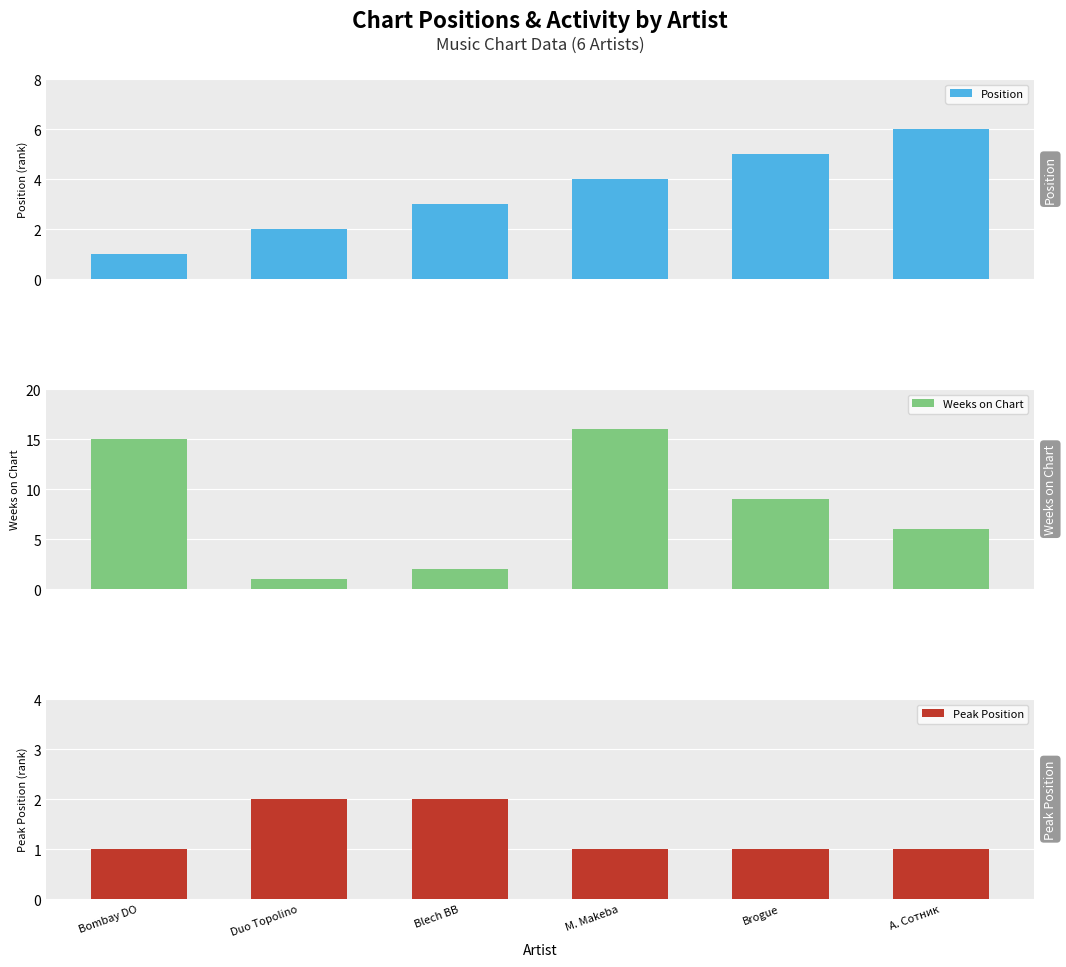

Rank the categories by Peak Position value from highest to lowest.

Duo Topolino, Blech BB, Bombay DO, M. Makeba, Brogue, А. Сотник